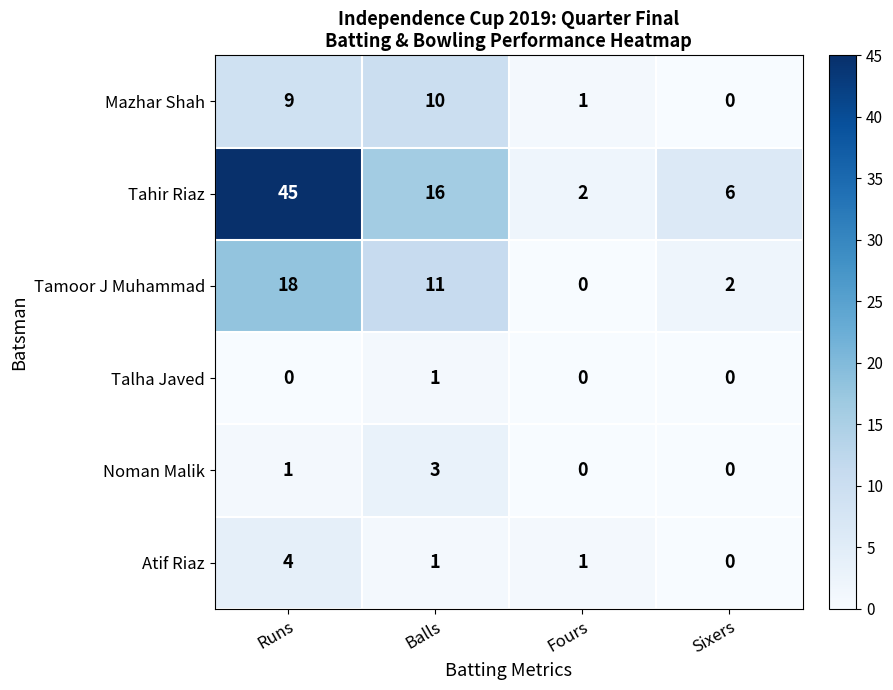

At which label is Noman Malik closest to 1?

Runs